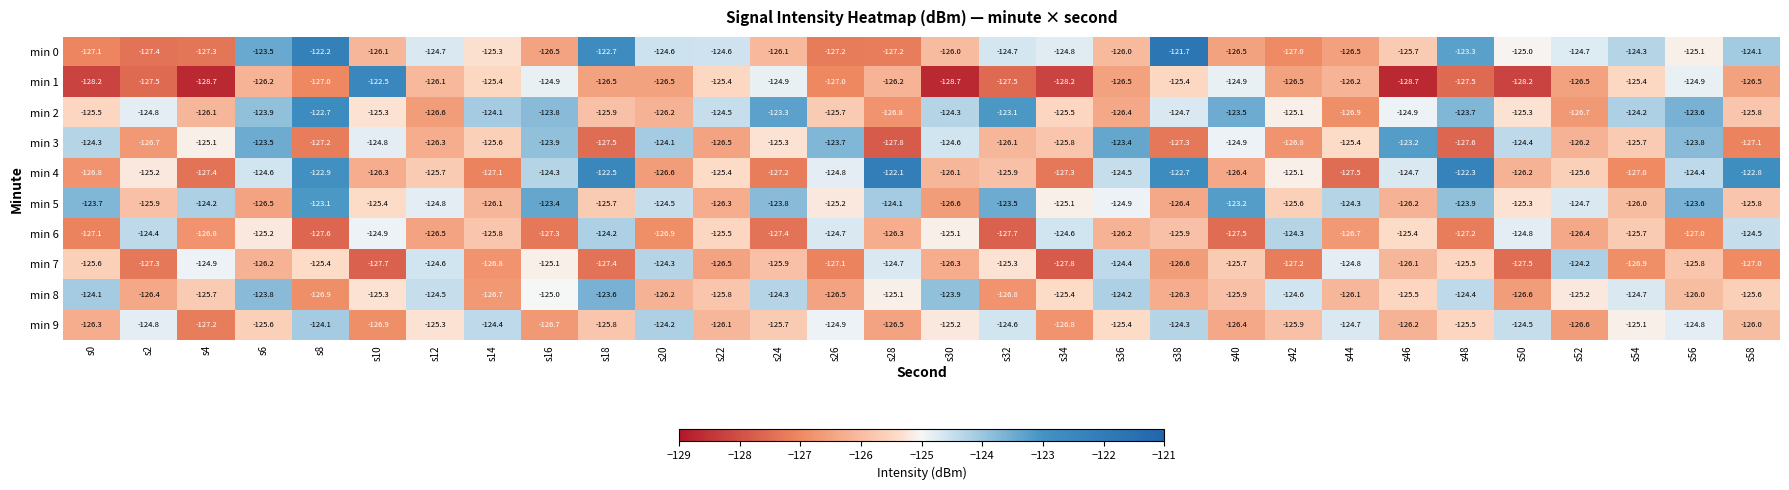

How many series are shown in this chart?

10